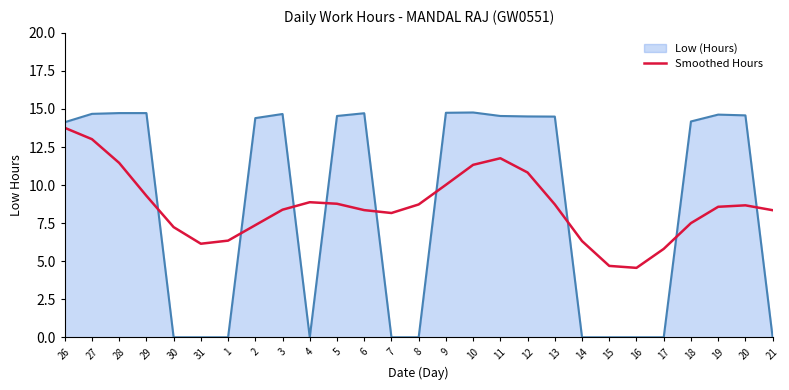

Rank the series at 19 from highest to lowest value.

Low (Hours), Smoothed Hours